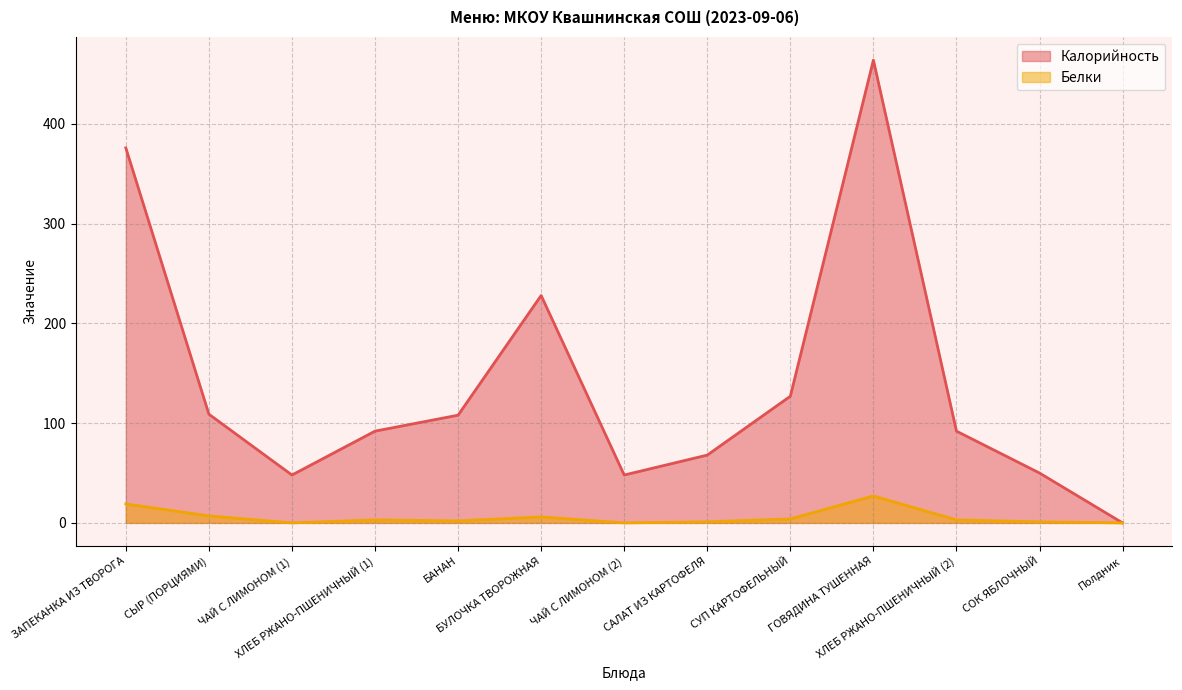

How many values in the Калорийность series exceed 92?

6